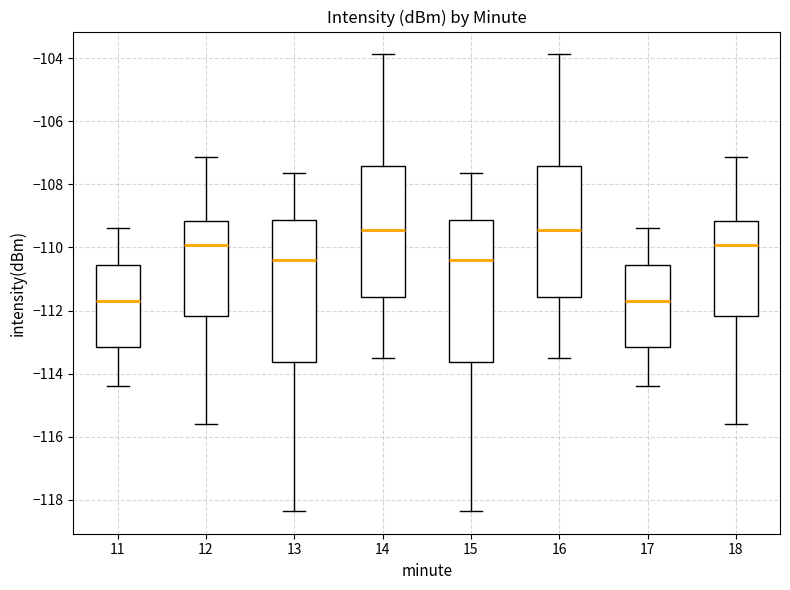

Where does the upper whisker of the box at x = 16 end on the y-axis? The values are not printed on the chart, so give them approximately, as read against the axis.

-103.8